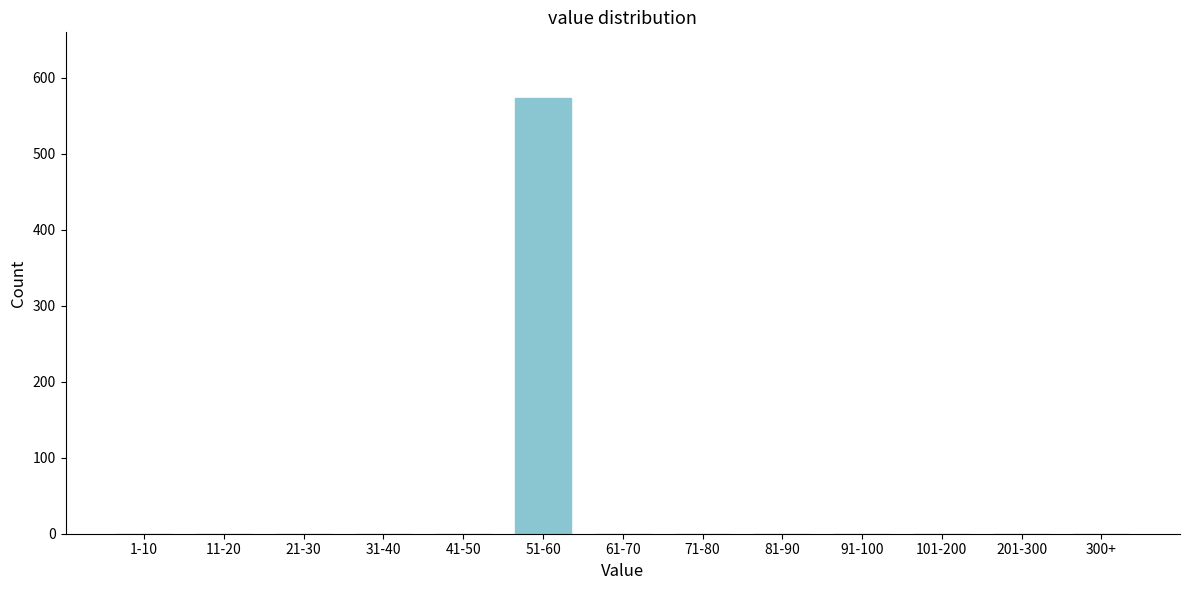

Reading right to left, extract all data points from this chart.

300+=0	201-300=0	101-200=0	91-100=0	81-90=0	71-80=0	61-70=0	51-60=574	41-50=0	31-40=0	21-30=0	11-20=0	1-10=0